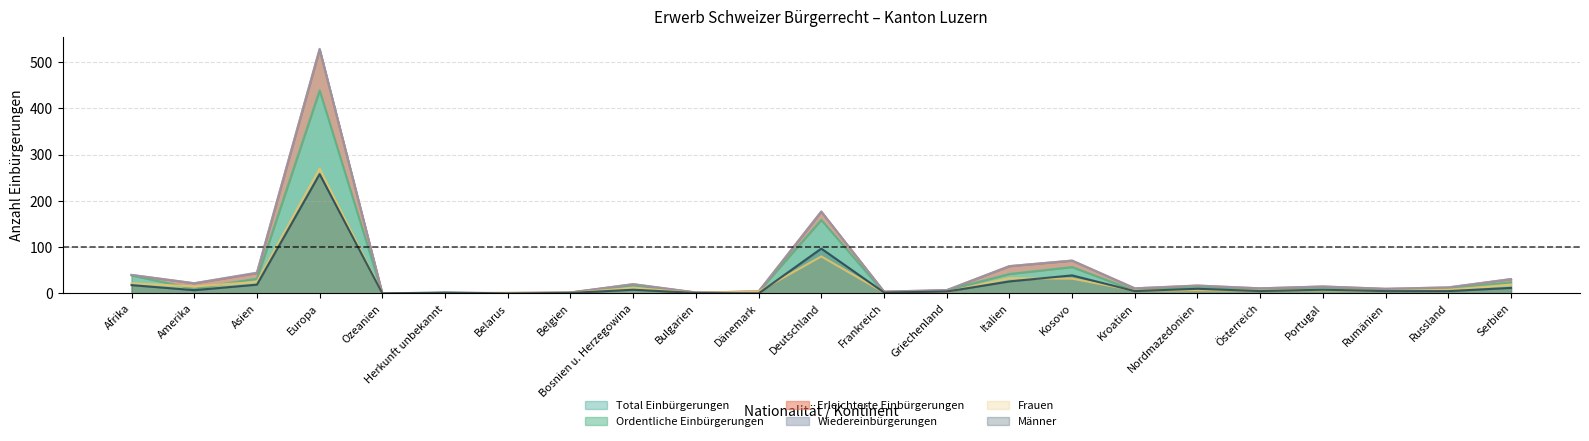

The value of Ordentliche Einbürgerungen at Deutschland is 215. True or false?

False